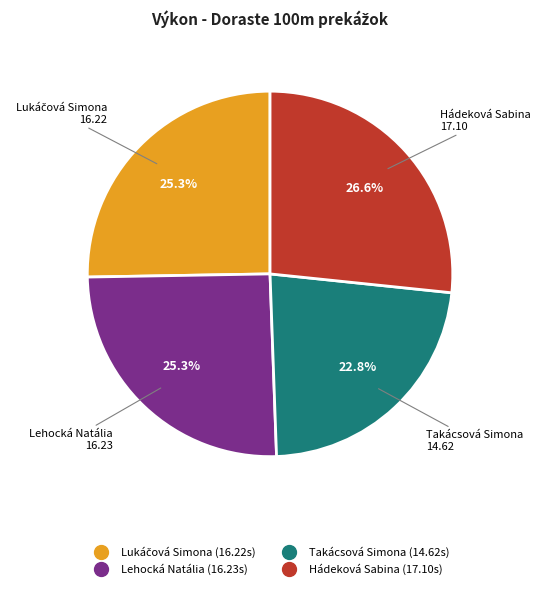

Combined, do Hádeková Sabina and Takácsová Simona account for over 50%?

No